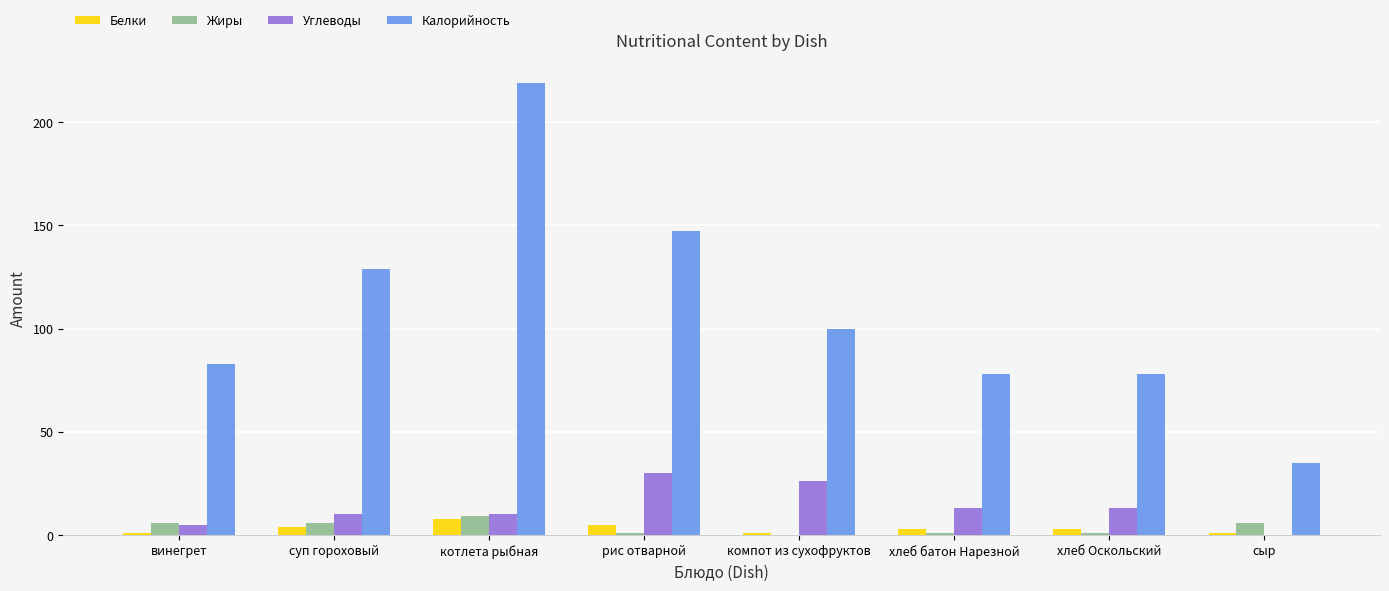

Is it true that Жиры equals 9.0 at котлета рыбная?

True